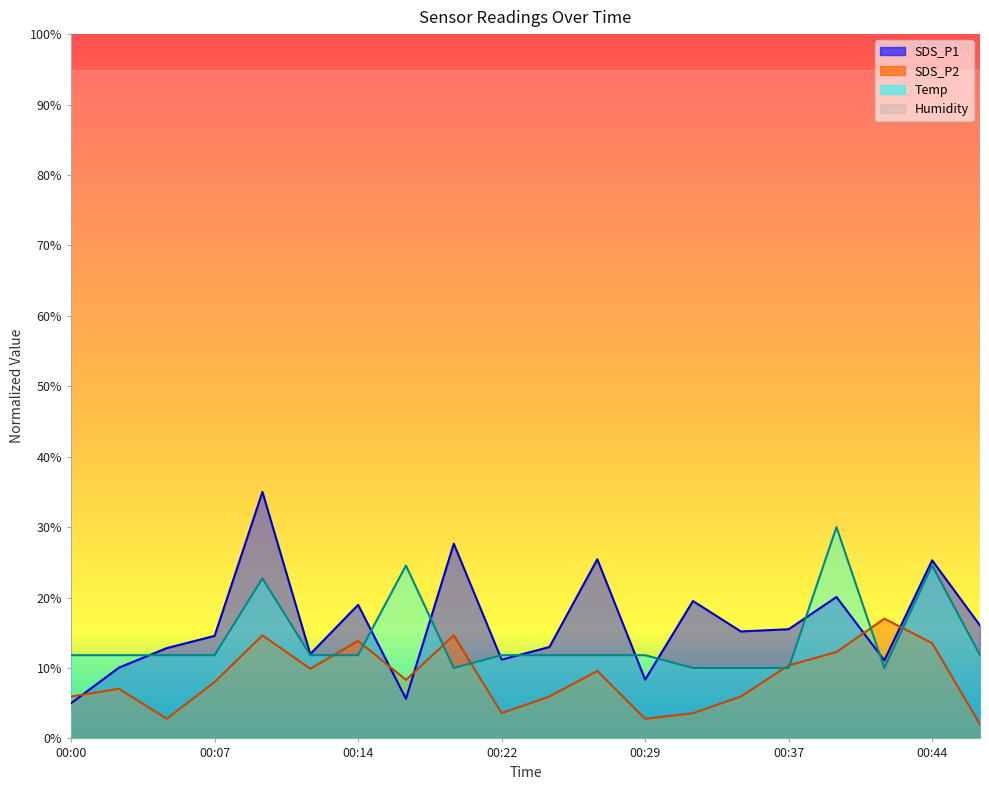

What is the value of the SDS_P1 point at the 11th from the left?

13.0